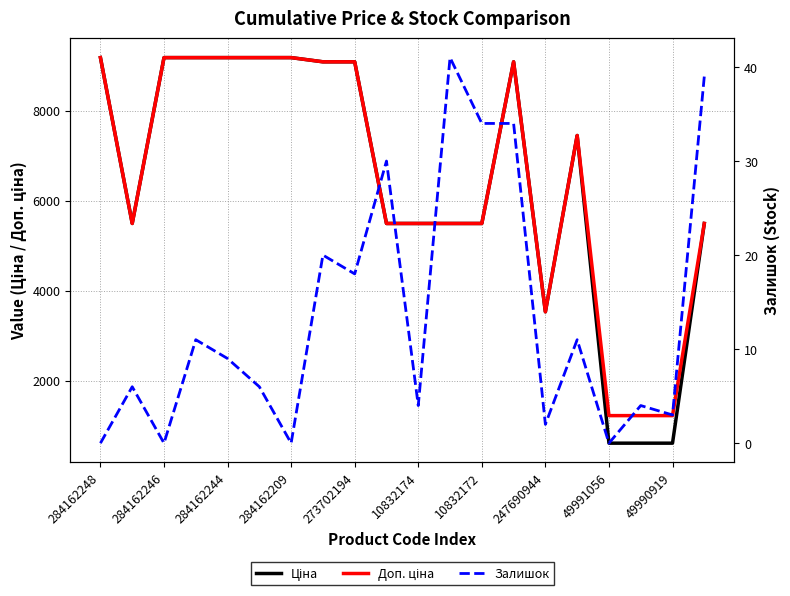

What is the sum of the Залишок values at 10832172 and 13?

34.0